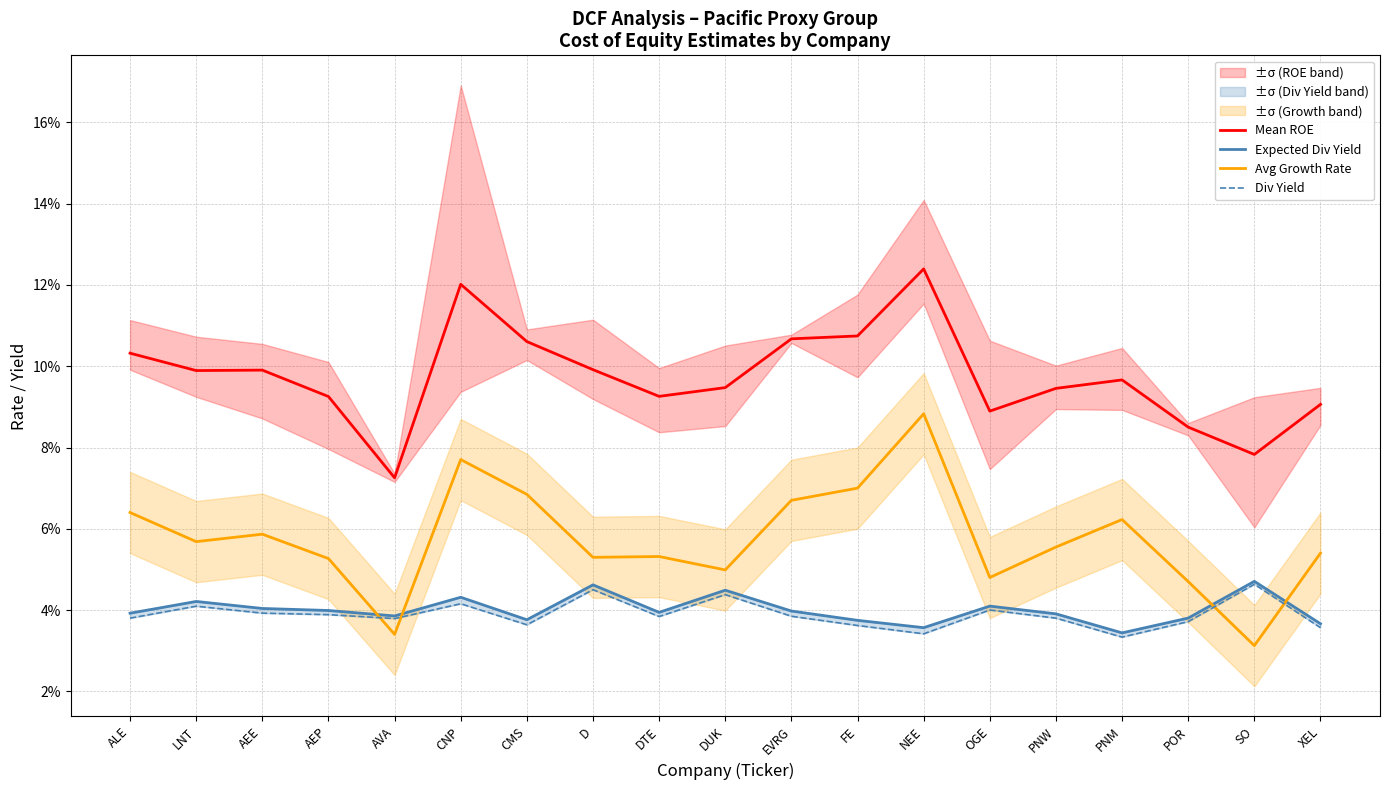

What is the label of the 3rd point from the right?

POR